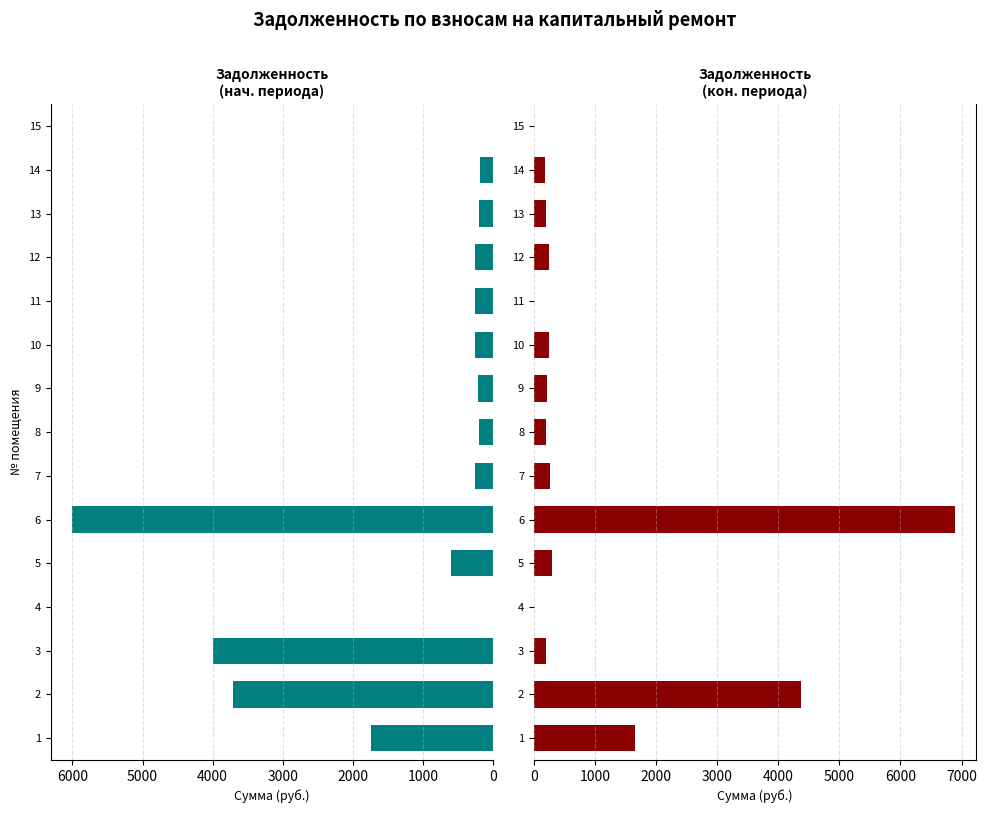

Reading left to right, transcribe all the data shown in this chart.

zadolzhennost: 1744.7	3713.6	3998.1	0.0	593.1	6010.1	259.9	202.3	213.1	252.0	254.2	249.1	194.4	188.6	0.0
zadolzhennost_2: 1659.2	4364.7	190.8	0.0	295.9	6894.9	259.9	202.3	213.2	252.0	0.0	249.1	194.4	188.6	0.0